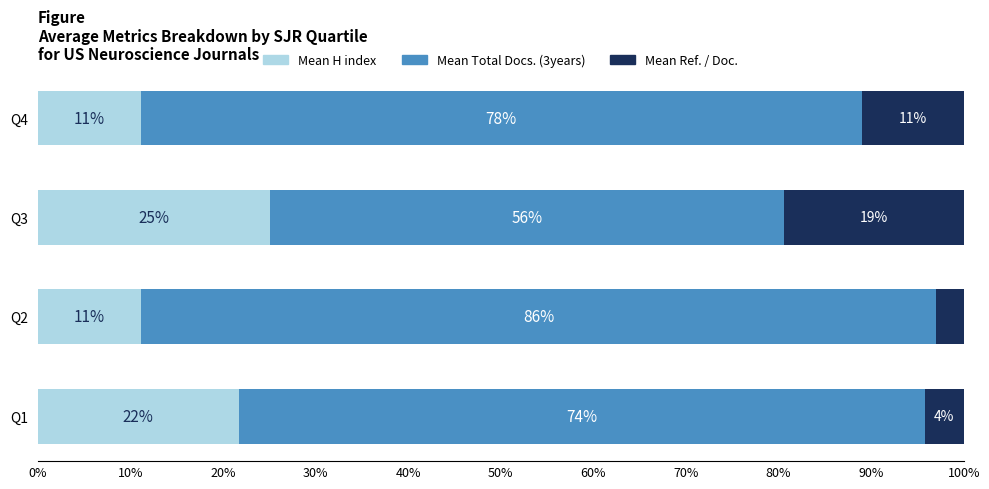

Is it true that Mean H index equals 25.0 at Q3?

True